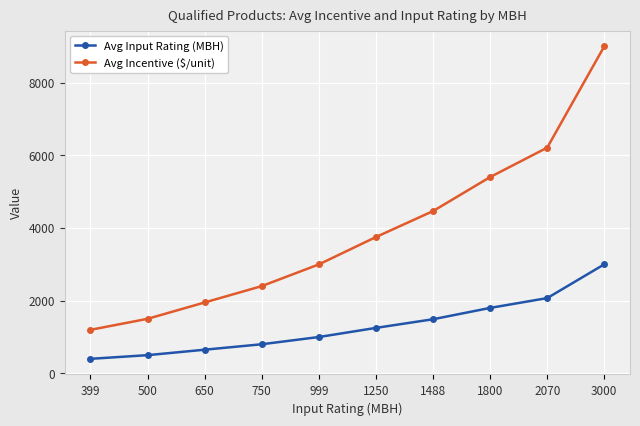

Which series has the largest total across all categories?

Avg Incentive ($/unit)